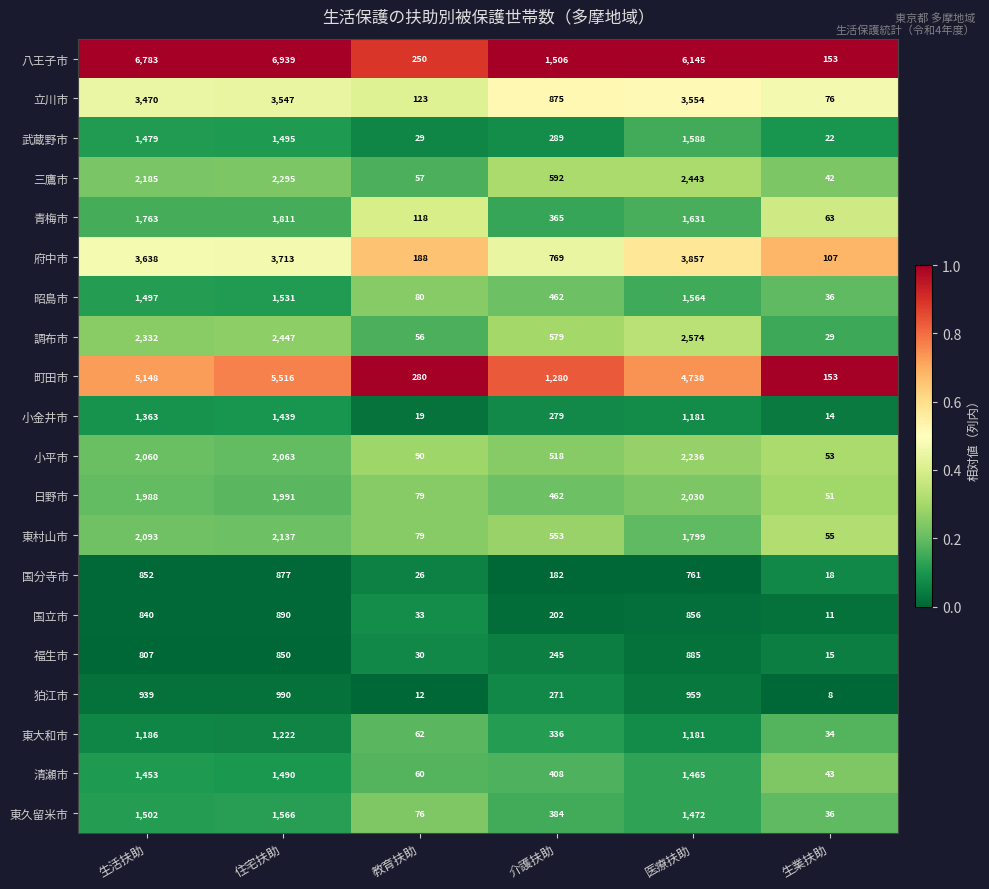

Is it true that 福生市 equals 403 at 介護扶助?

False